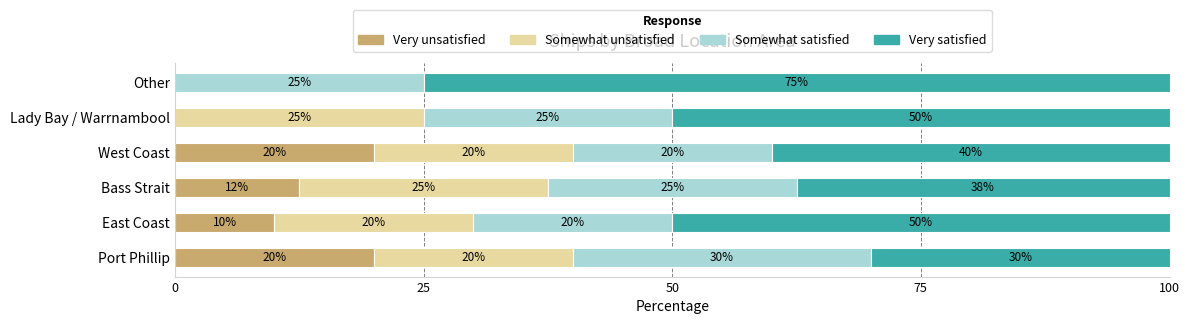

The value of Very unsatisfied at Other is 0.0. True or false?

True